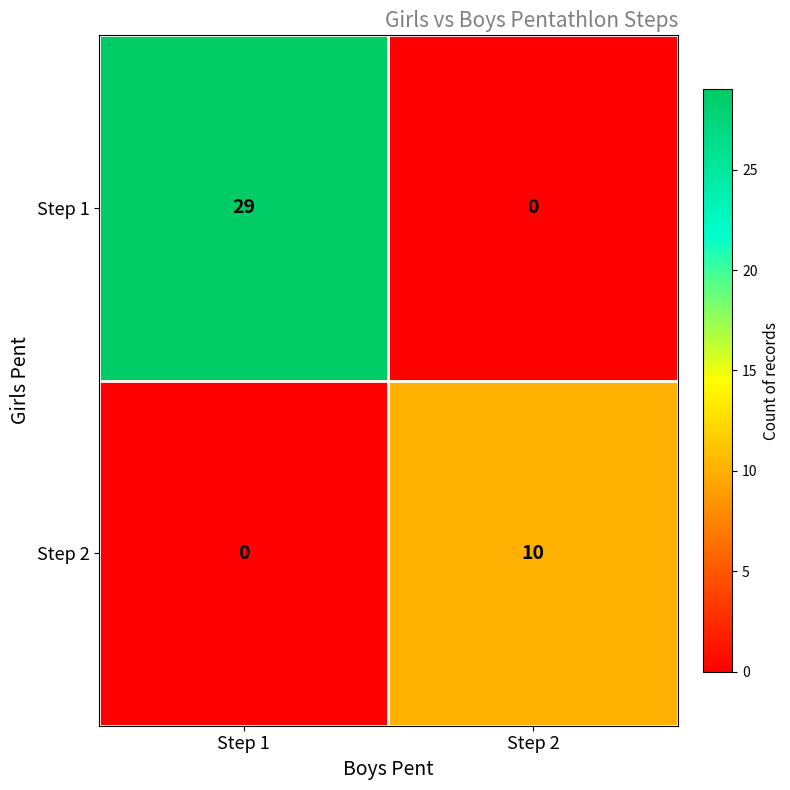

Between Step 1 and Step 2, which series saw the biggest shift?

Step 1